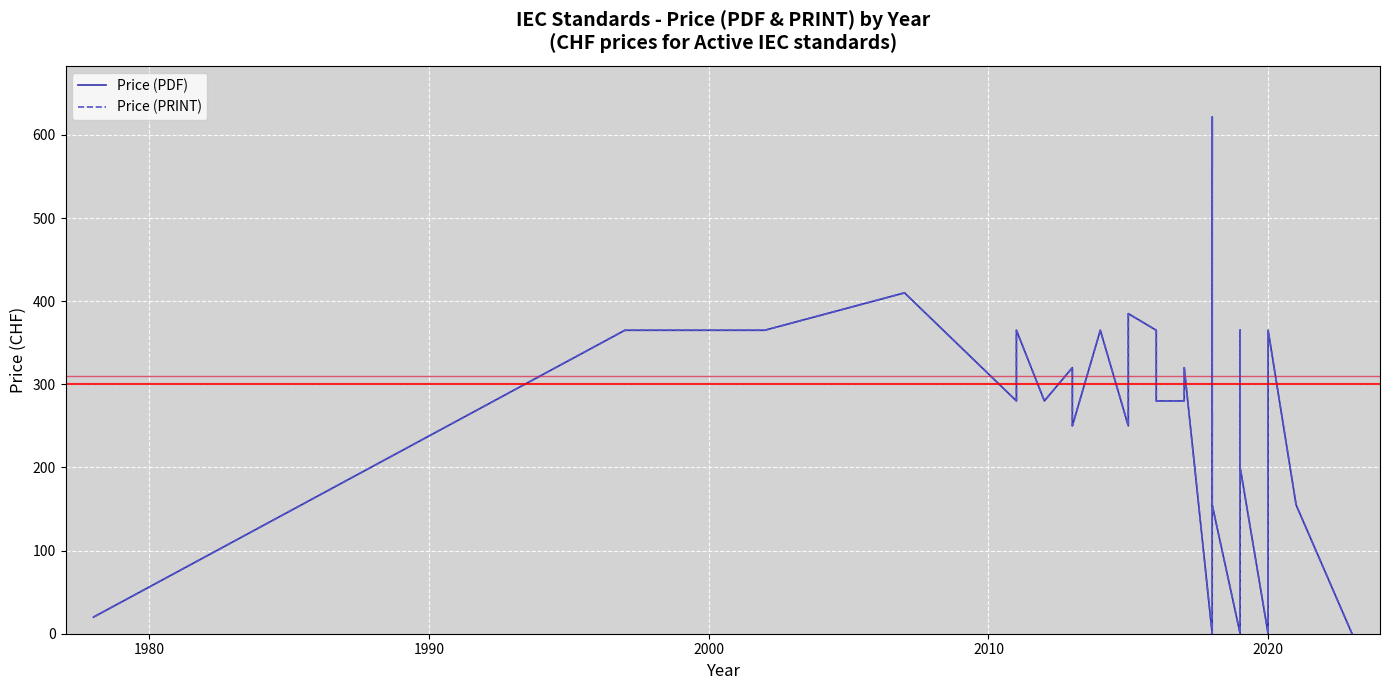

What is the sum of all Price (PDF) values?

10691